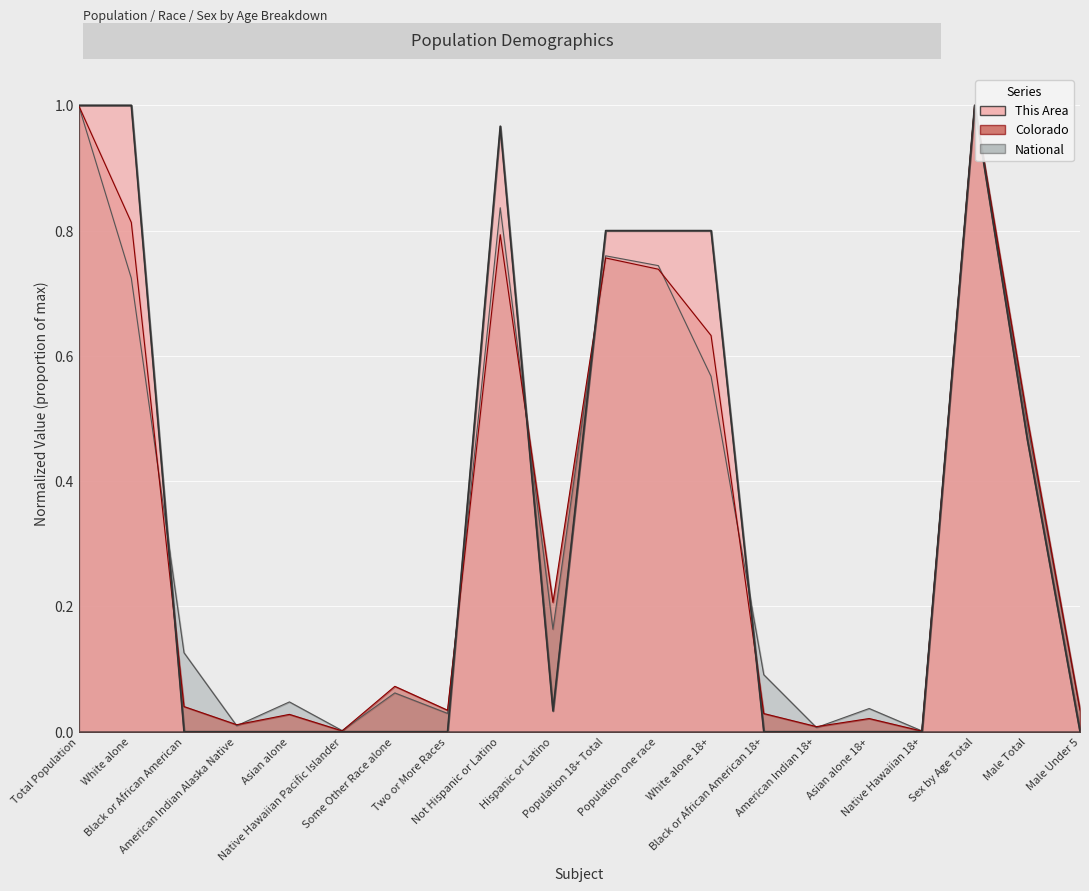

What position from the left is Asian alone?

5